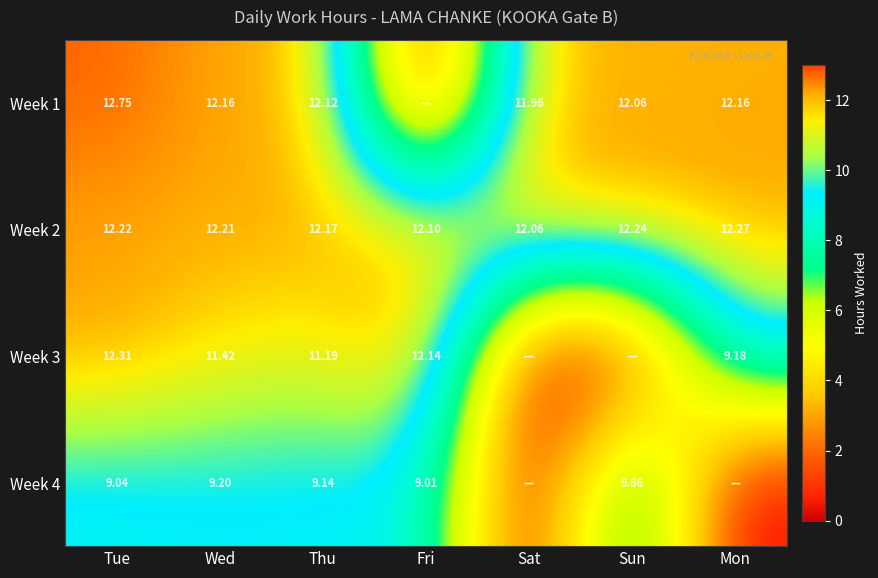

Rank the categories by Week 2 value from highest to lowest.

Mon, Sun, Tue, Wed, Thu, Fri, Sat